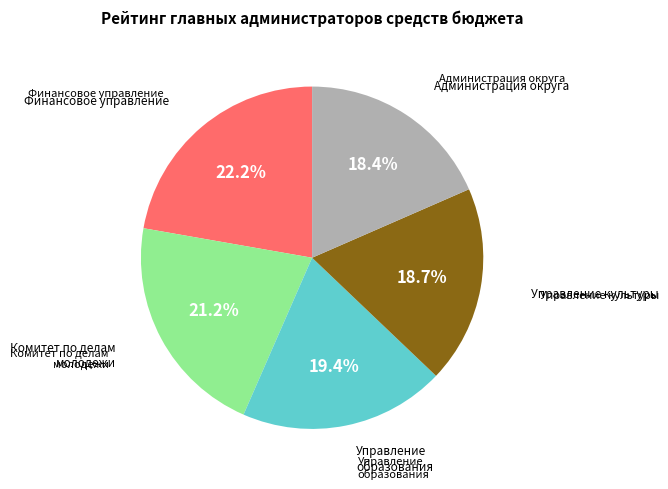

Is there any slice that represents more than half of the pie?

No